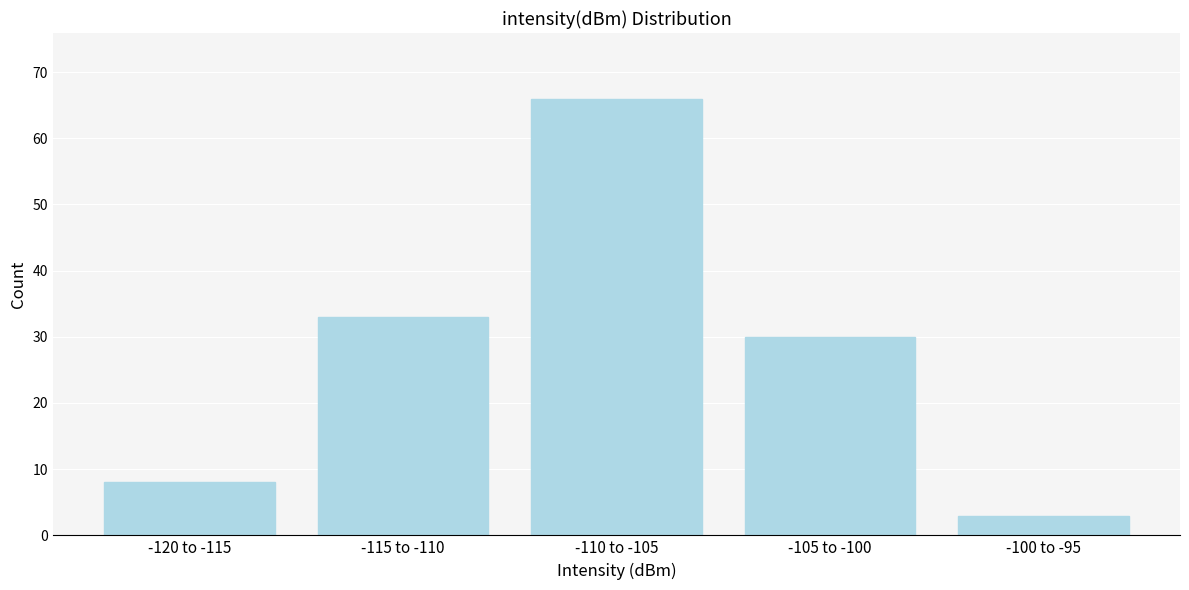

Reading left to right, transcribe all the data shown in this chart.

8	33	66	30	3